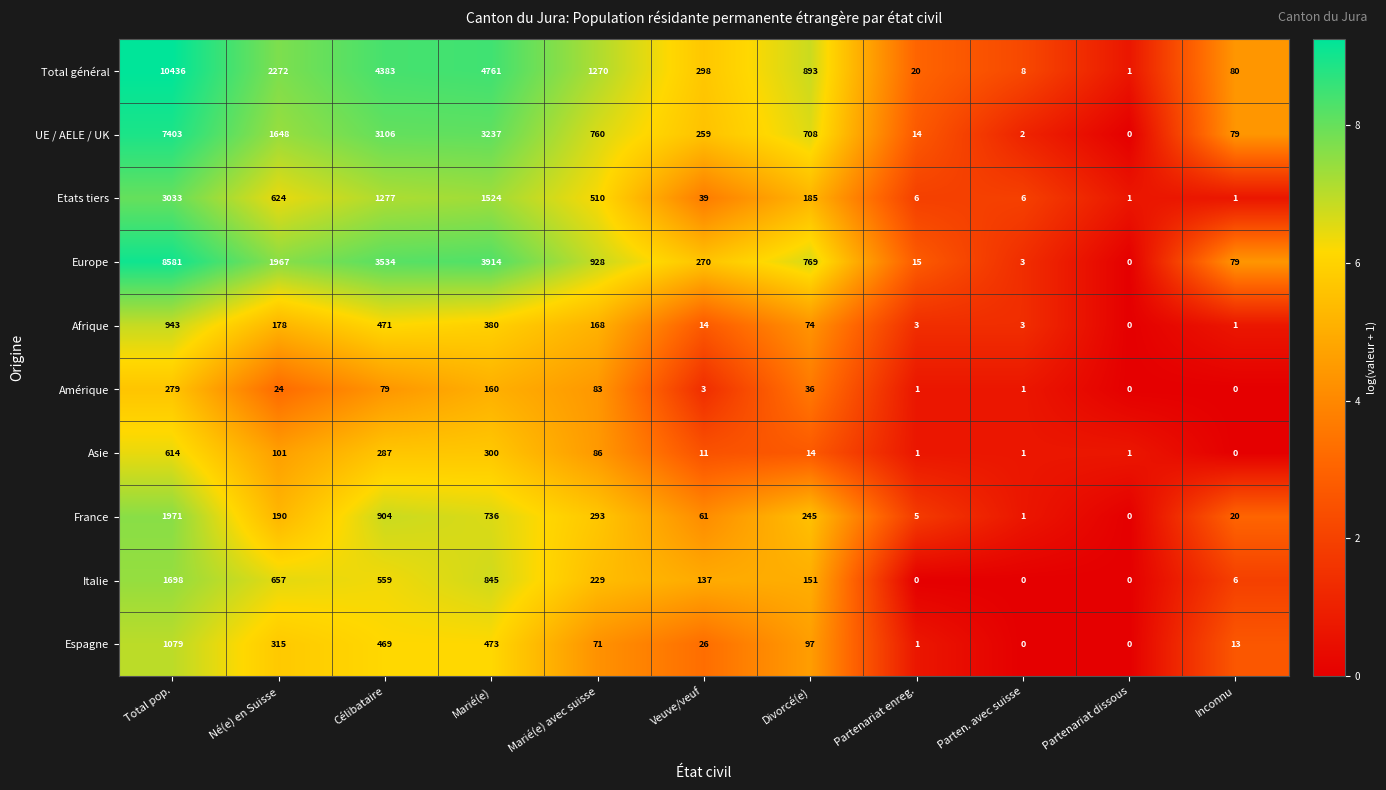

Is the value of France at Partenariat dissous greater than the value of Etats tiers at Partenariat dissous?

No